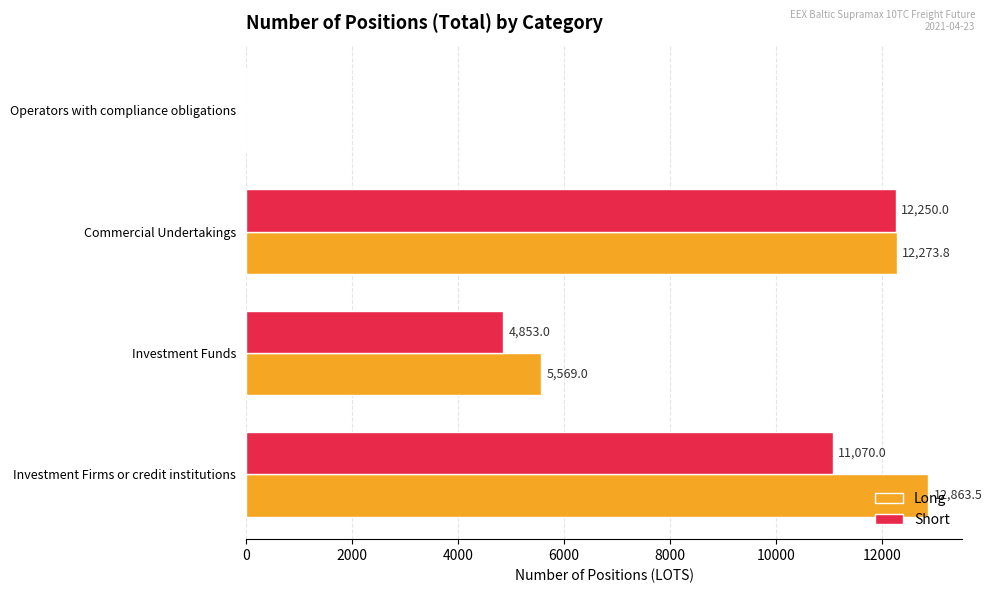

Which series has the largest range (max minus min)?

Long